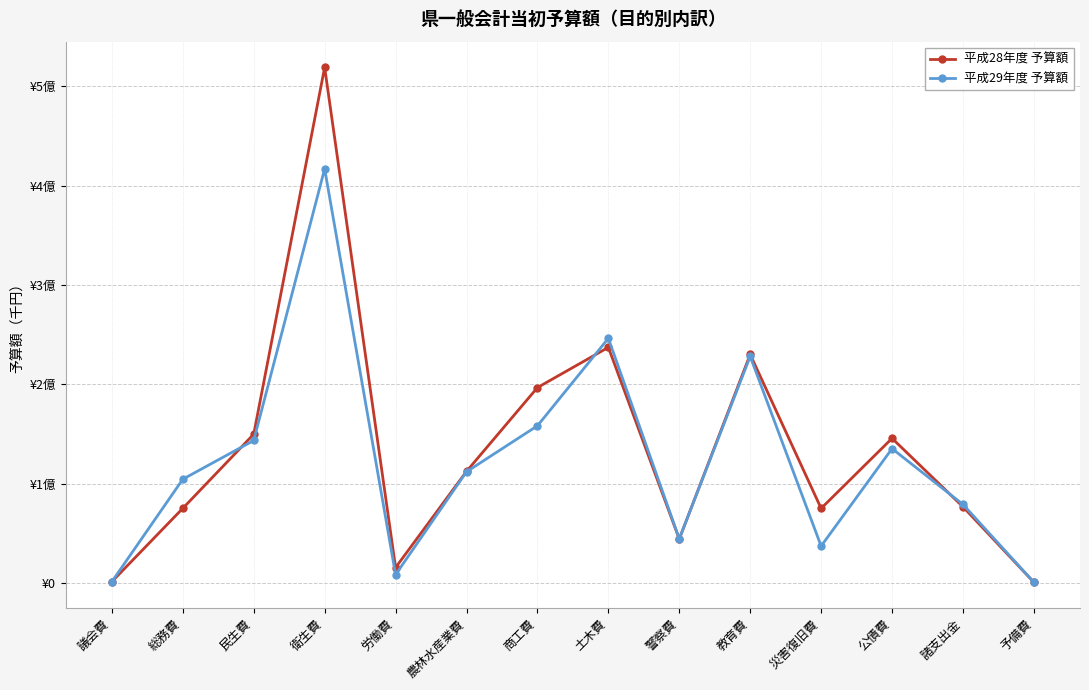

What are all the series names shown in the legend?

平成28年度 予算額, 平成29年度 予算額